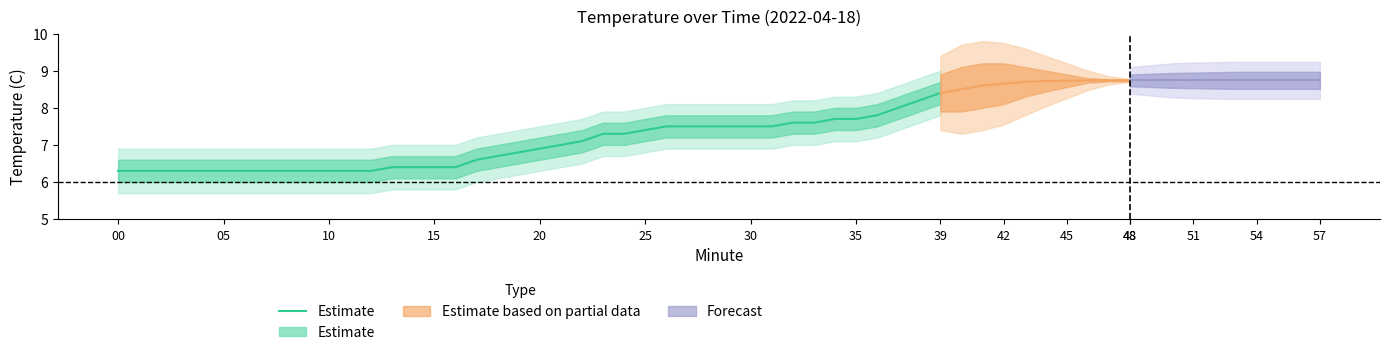

What is the minimum value shown in the chart?

6.3